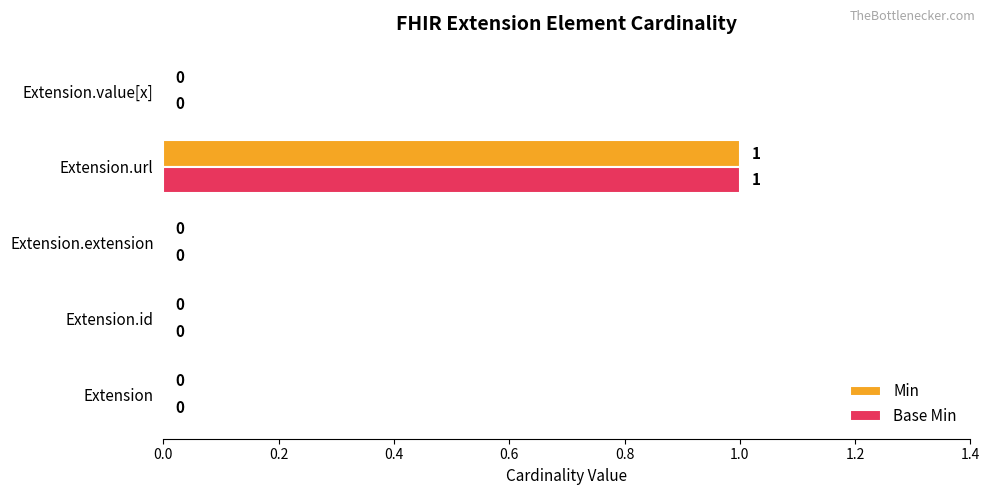

At which category is the sum across all series the highest?

Extension.url